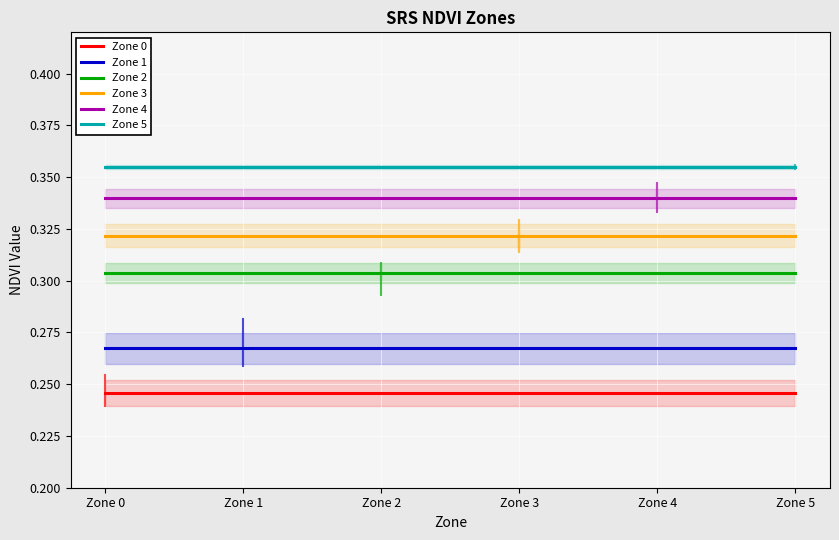

True or false: Zone 0 and Zone 1 intersect in this chart.

False